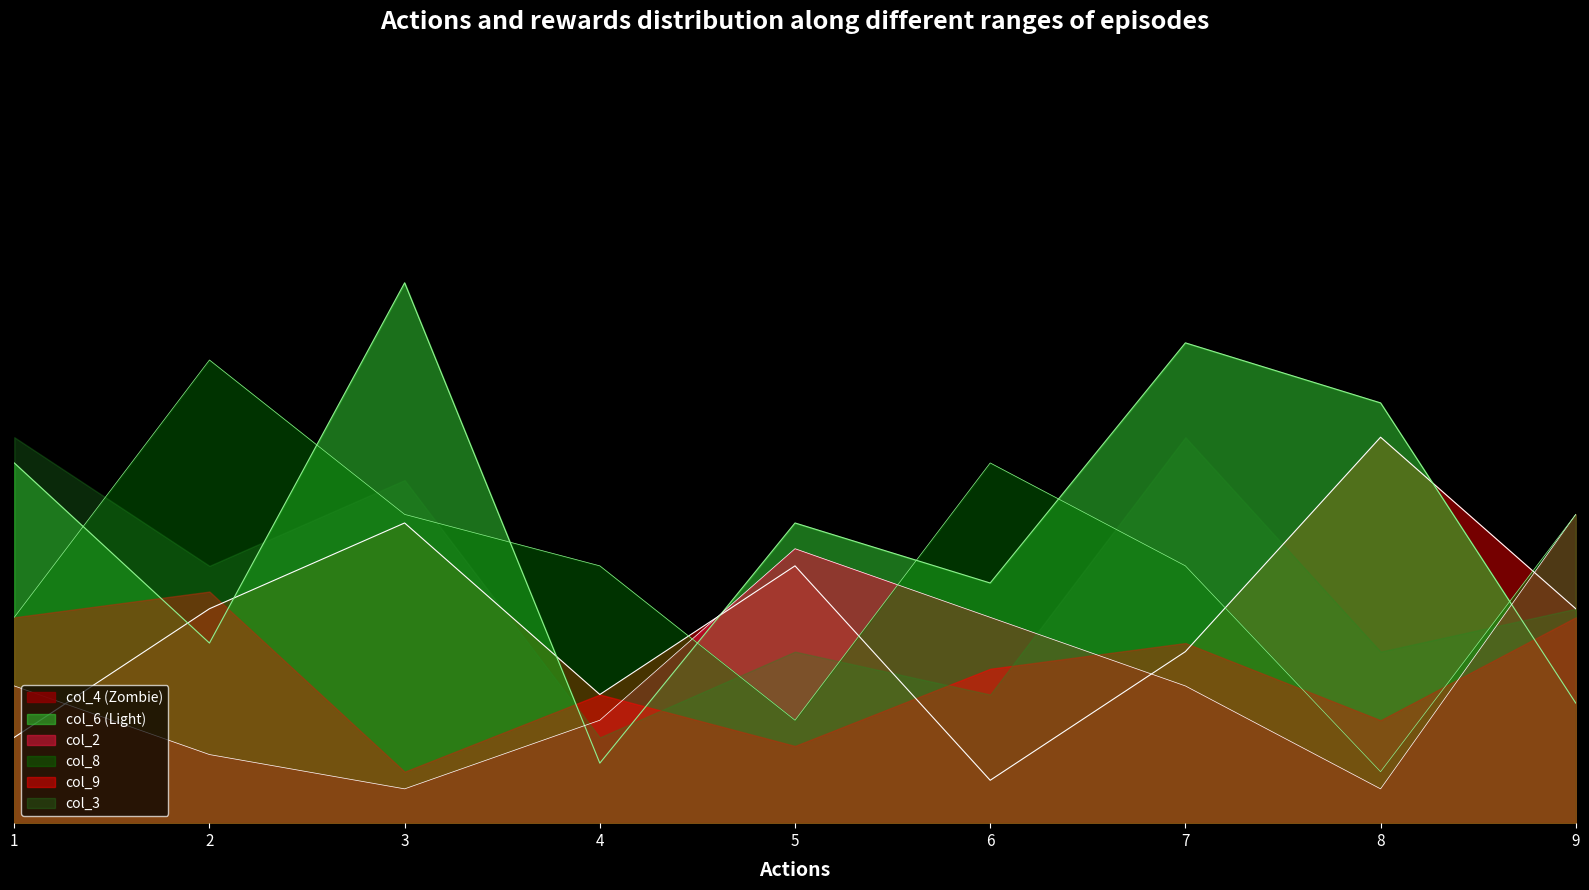

How many data points in col_4 are less than 2?

3